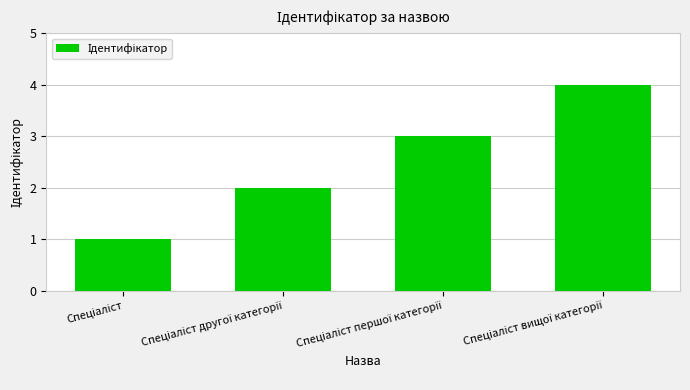

What is the value of the 1st bar from the left?

1